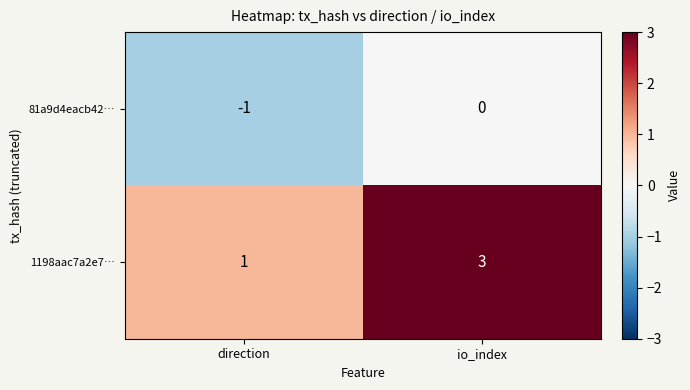

List the series in order of their overall mean, lowest first.

81a9d4eacb42…, 1198aac7a2e7…